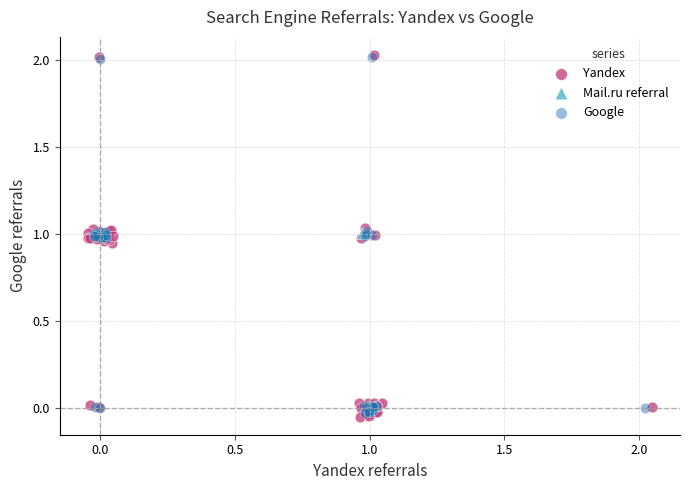

What are all the series names shown in the legend?

Yandex, Mail.ru referral, Google